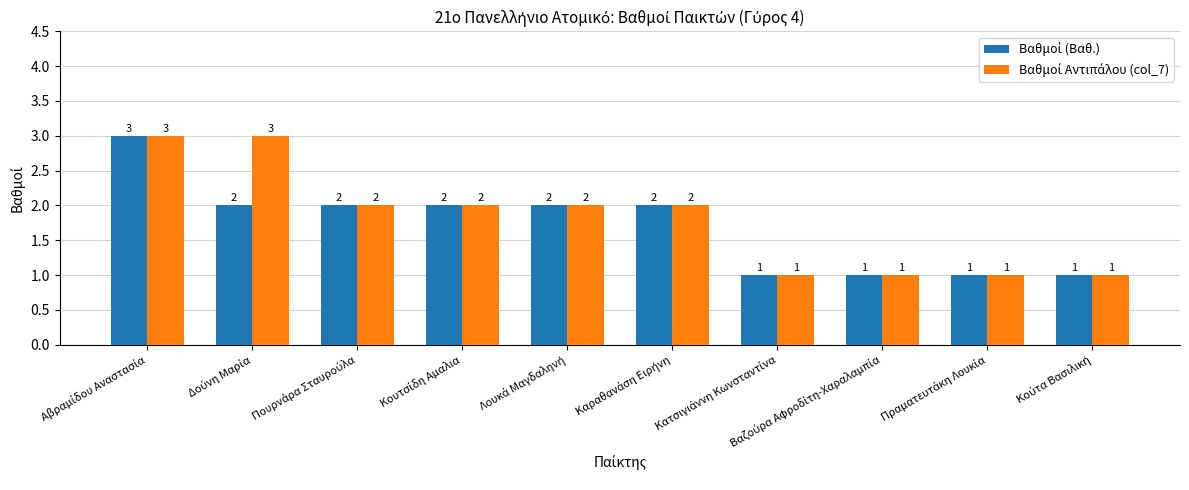

What is the maximum value shown in the chart?

3